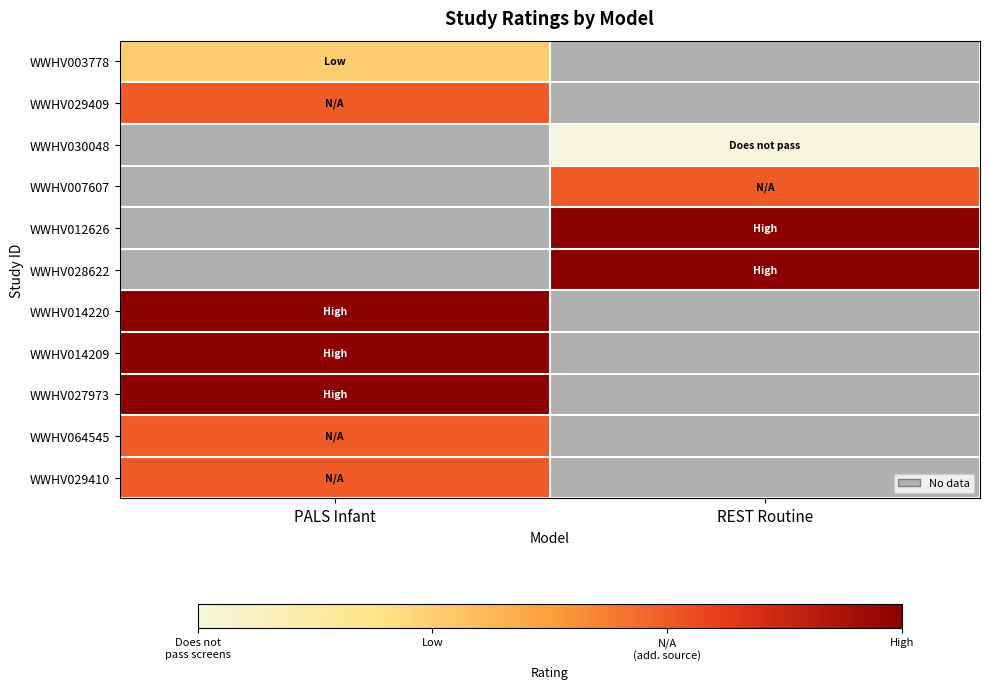

At which category does the chart reach its peak across all series?

REST Routine